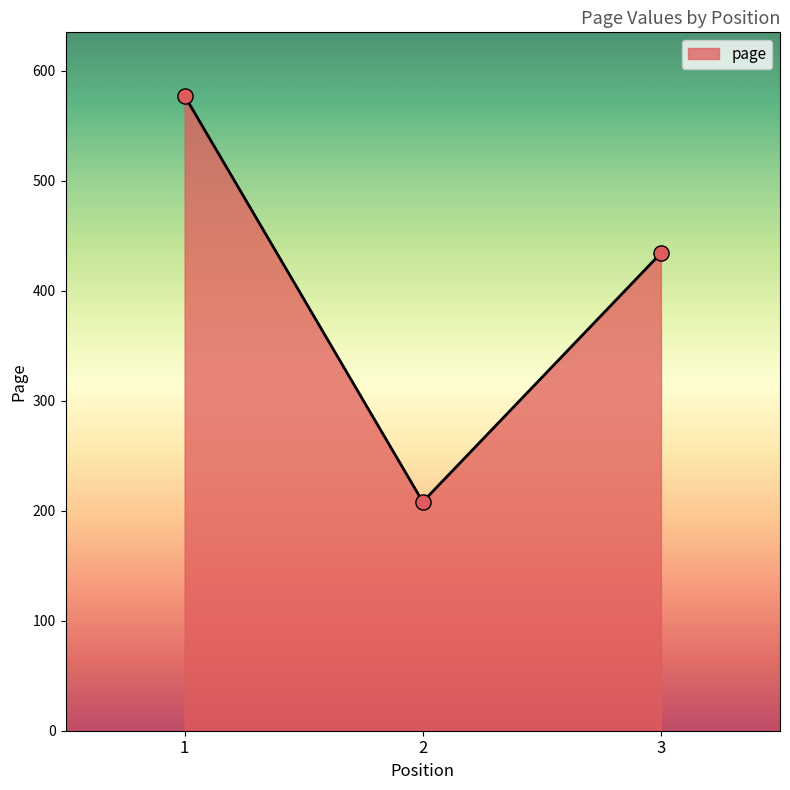

What is the change in value from 2 to 3?

+226